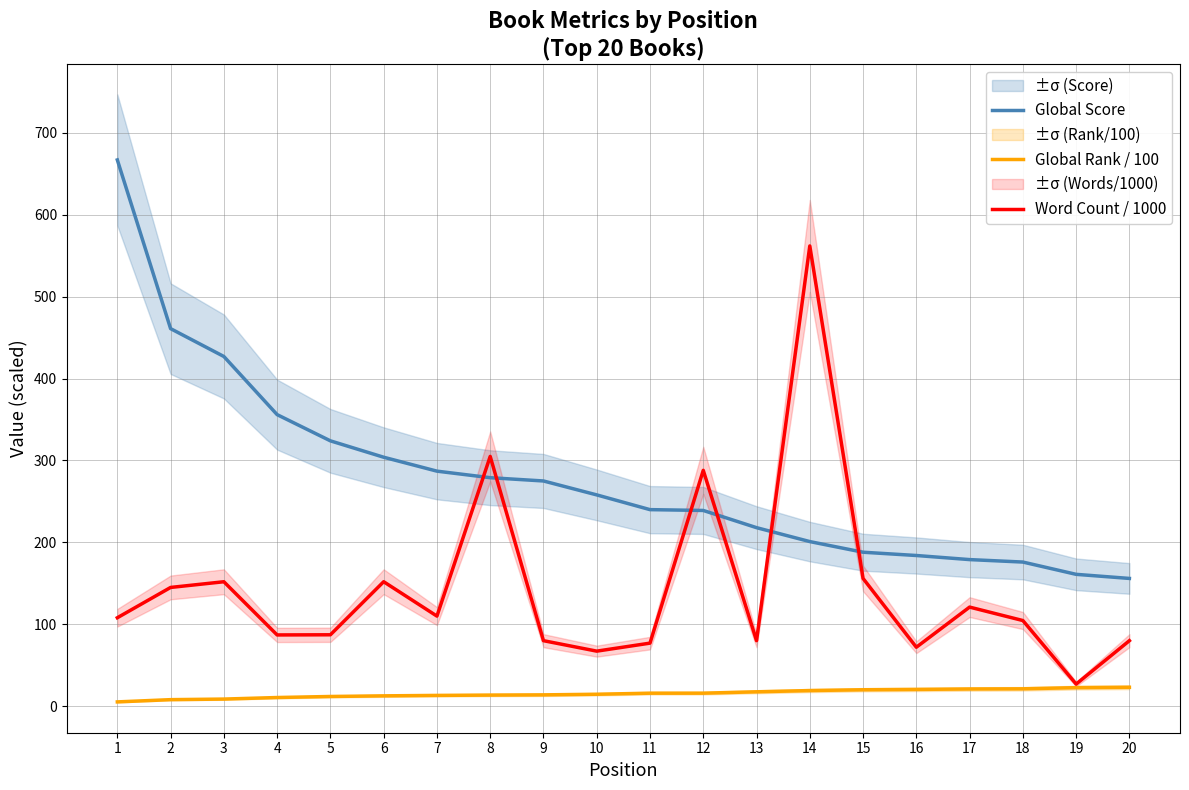

What is the value of the Global Rank / 100 point at the 15th from the left?

20.1